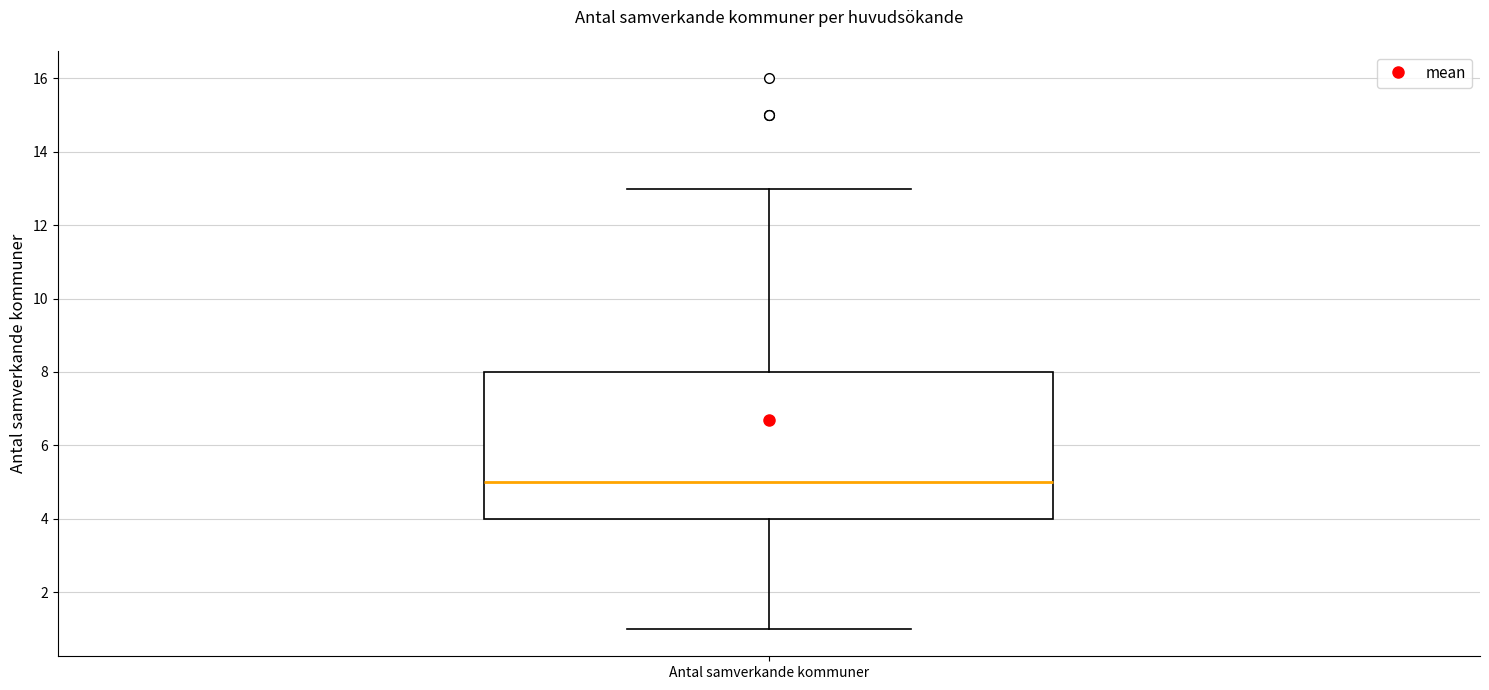

Where does the upper whisker of the box for Antal samverkande kommuner end on the y-axis? The values are not printed on the chart, so give them approximately, as read against the axis.

13